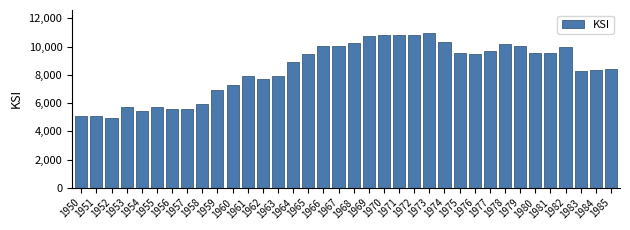

What is the value of the 35th bar from the left?

8326